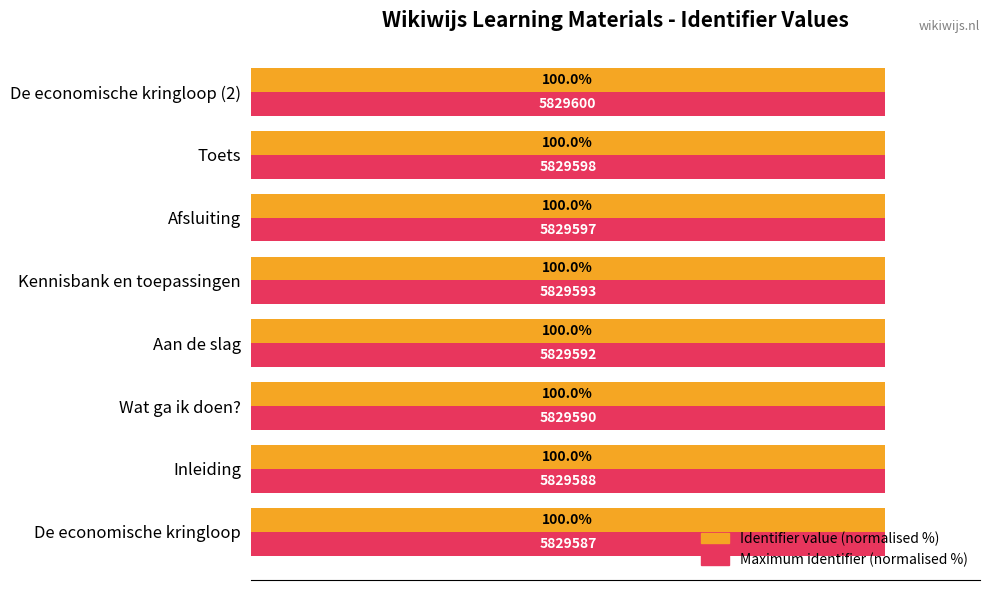

Where is Identifier value (normalised %) nearest to the value 99?

De economische kringloop